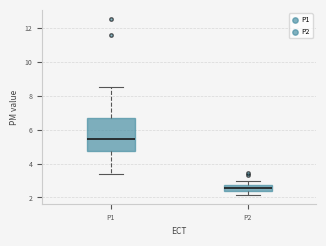

Which box's median line is the highest?

P1